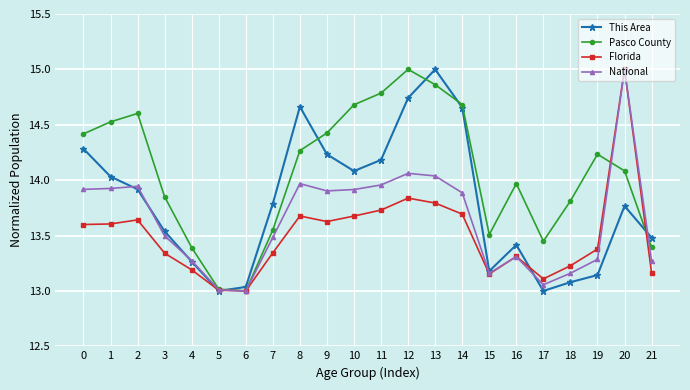

Is this an area chart (filled region under the line)?

No